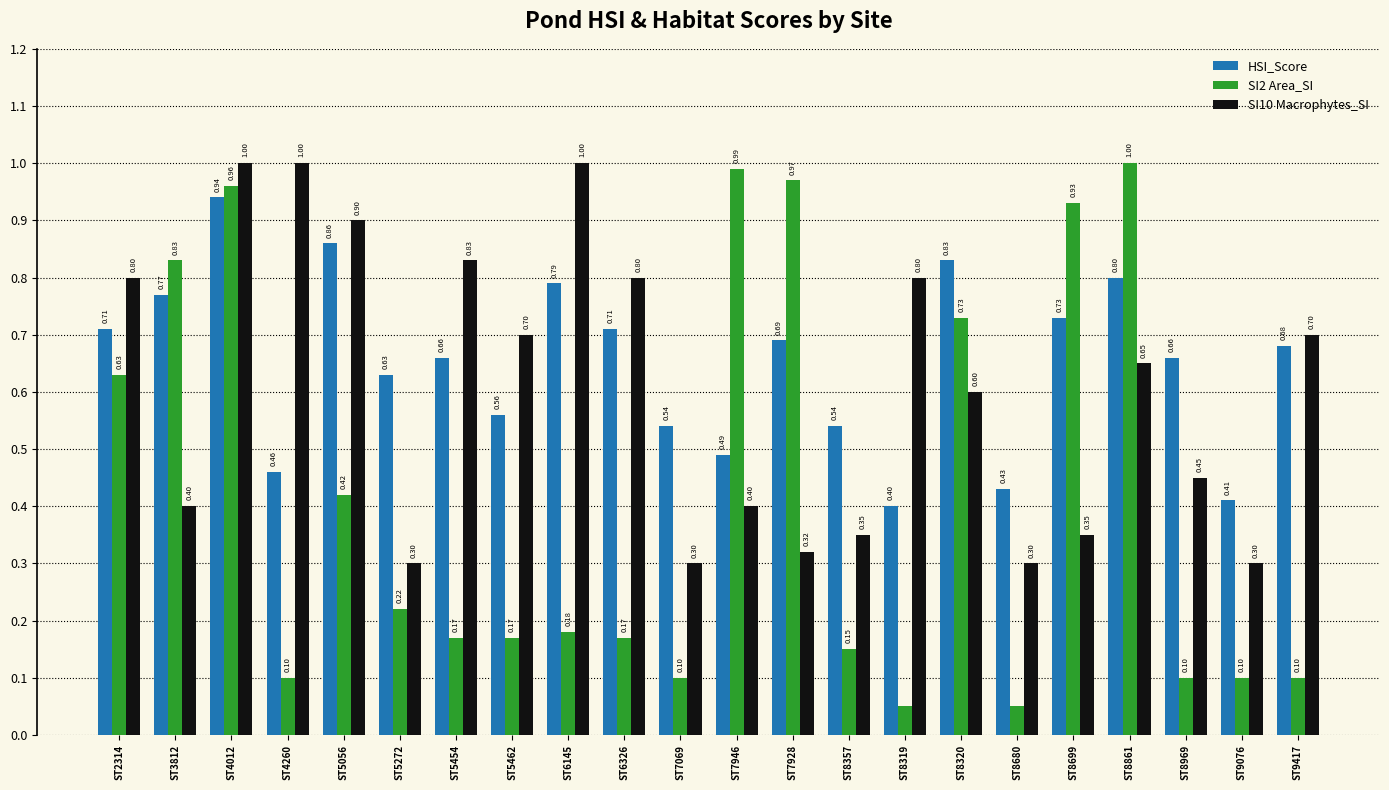

At ST4260, list the series in order from largest to smallest.

SI10 Macrophytes_SI, HSI_Score, SI2 Area_SI